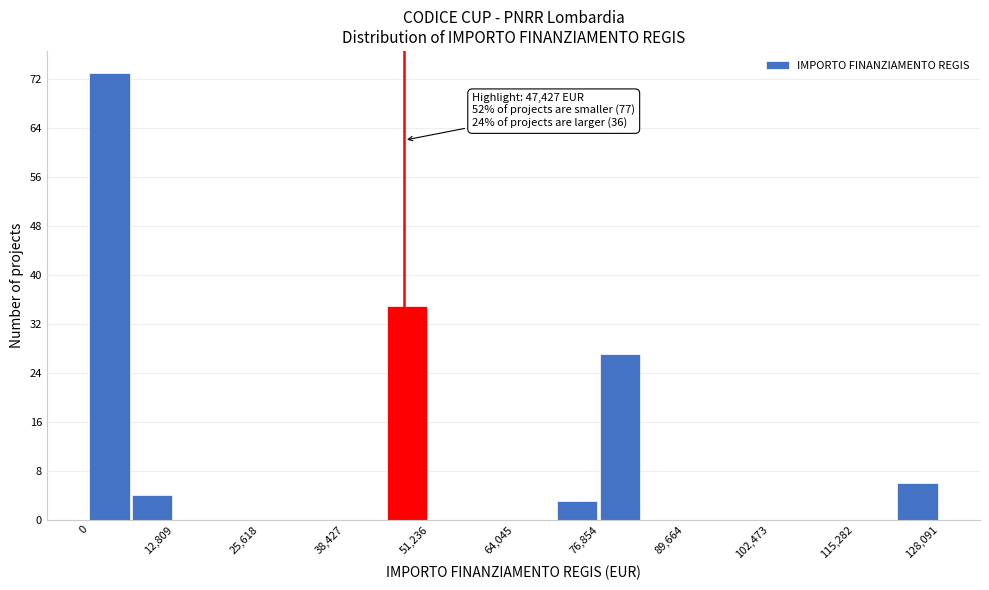

Around what value on the x-axis is the tallest bar? Give the approximate position of its centre, as read against the axis.

4000